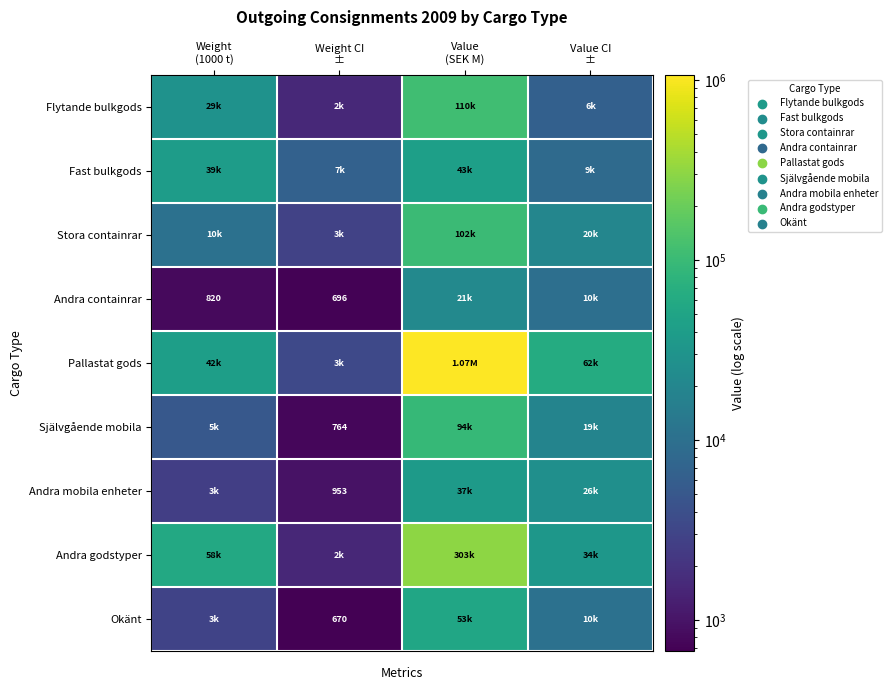

What is the total value across all series at Value
(SEK M)?

1832329.0